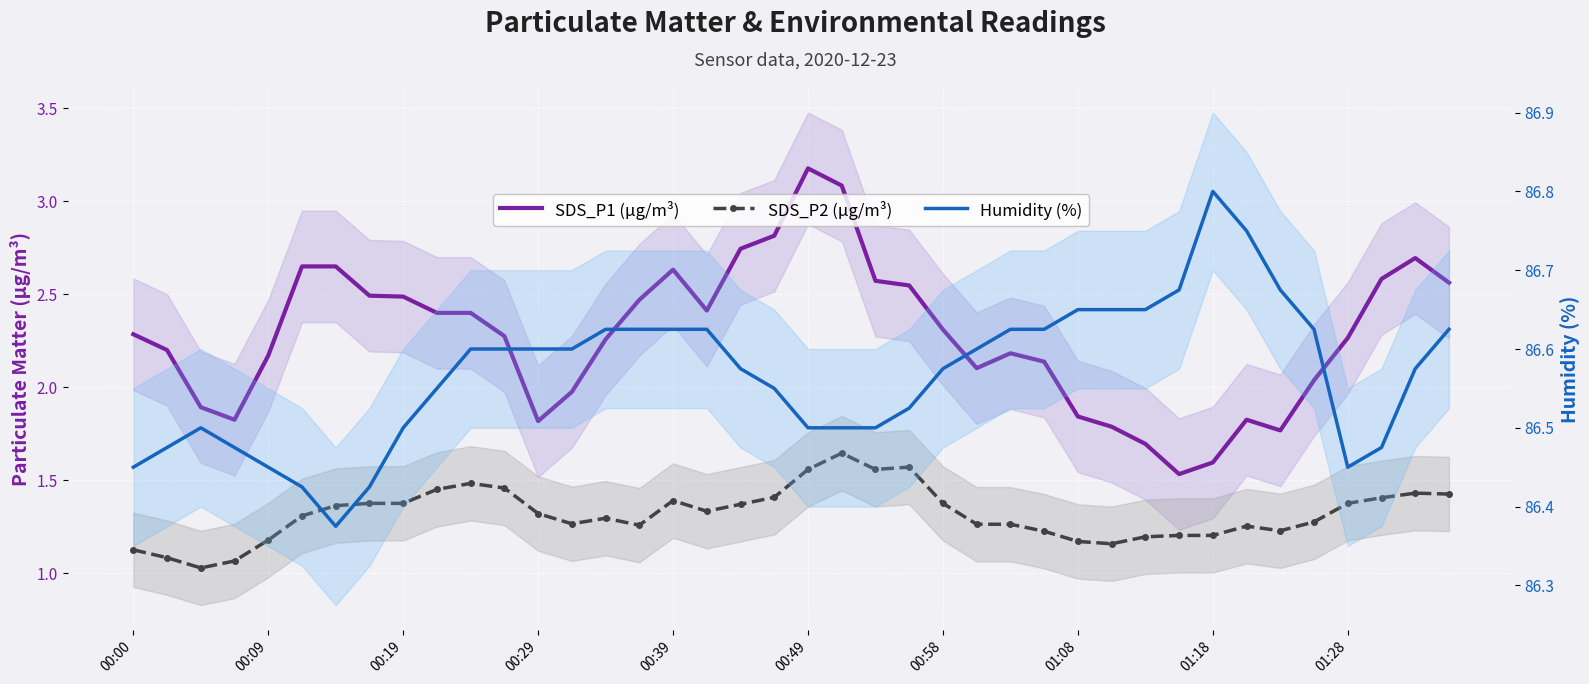

What is the total value across all series at 00:00?

89.9